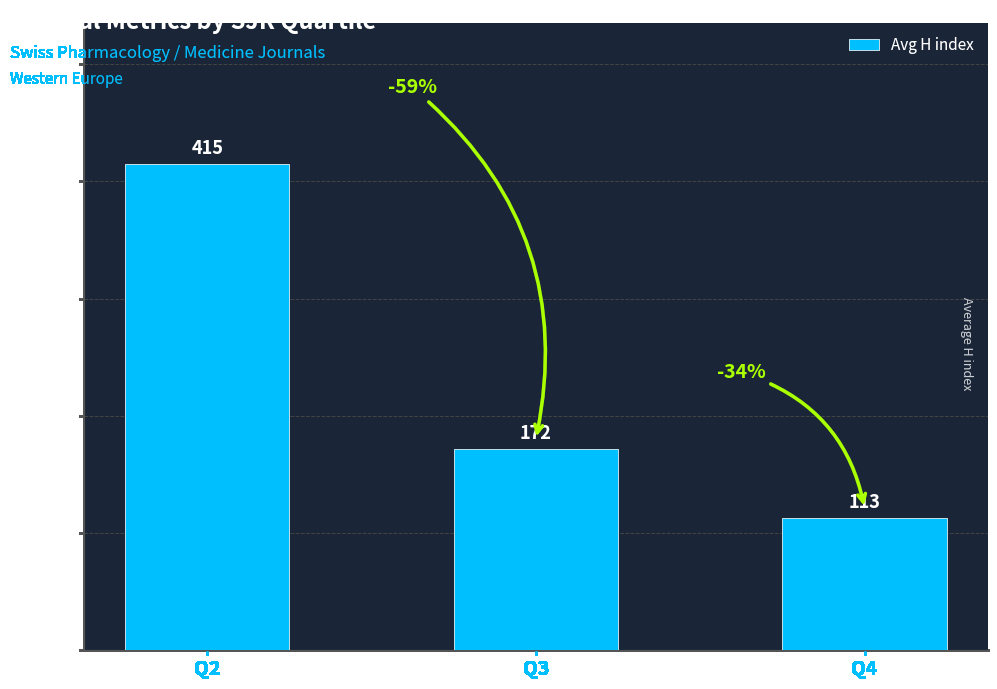

Reading left to right, extract all data points from this chart.

415	172	113